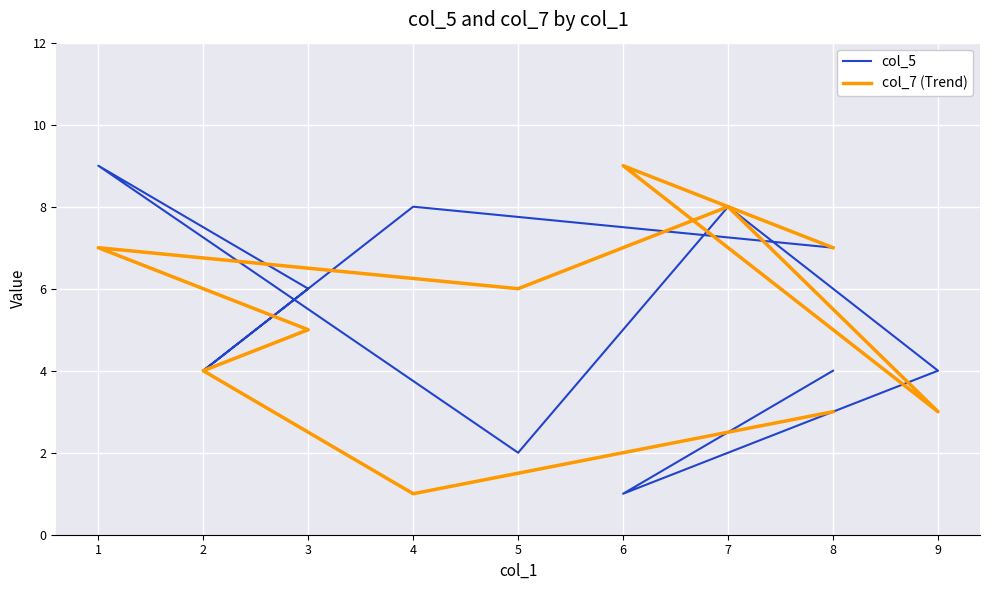

Rank the categories by col_5 value from highest to lowest.

1, 7, 4, 8, 3, 8, 9, 2, 5, 6